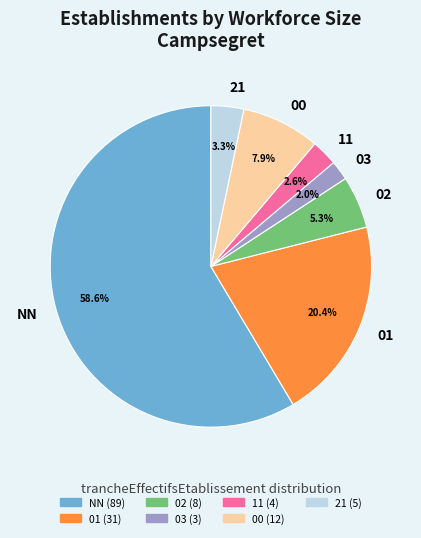

Which slice is the largest?

NN